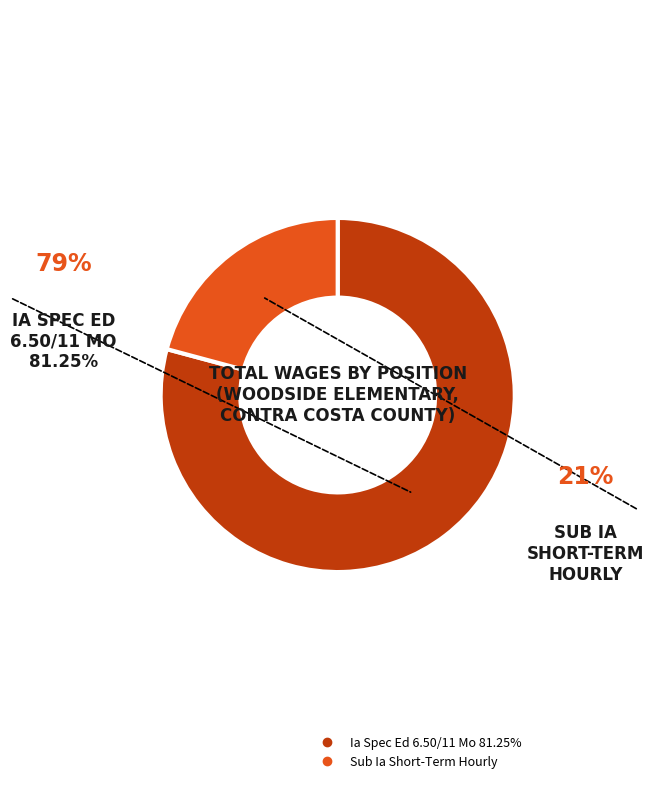

True or false: Sub Ia Short-Term Hourly accounts for 50% of the total.

False